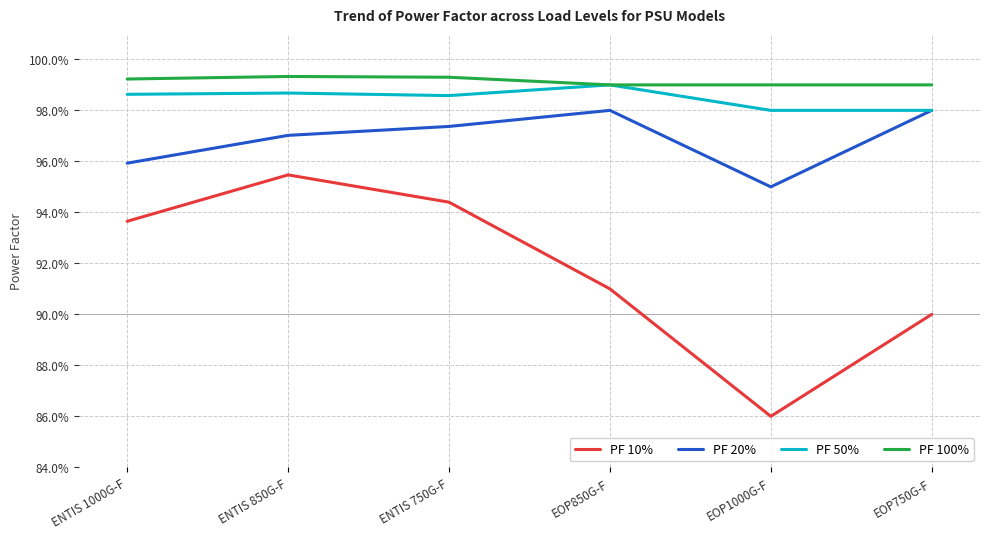

True or false: PF 100% and PF 20% intersect in this chart.

False